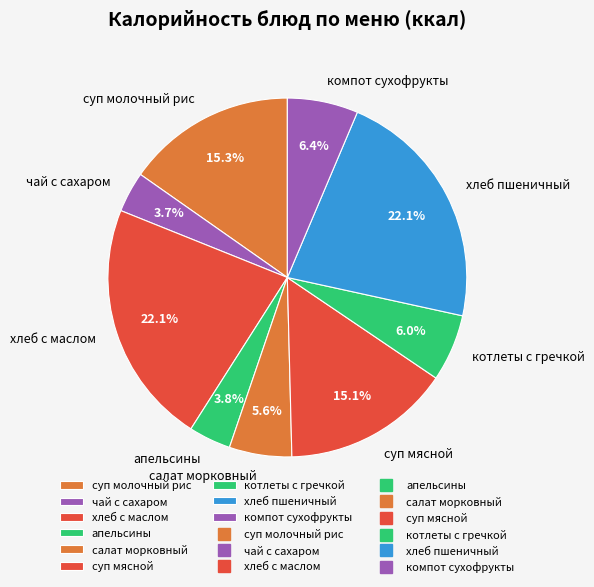

Which has a higher value, апельсины or суп мясной?

суп мясной